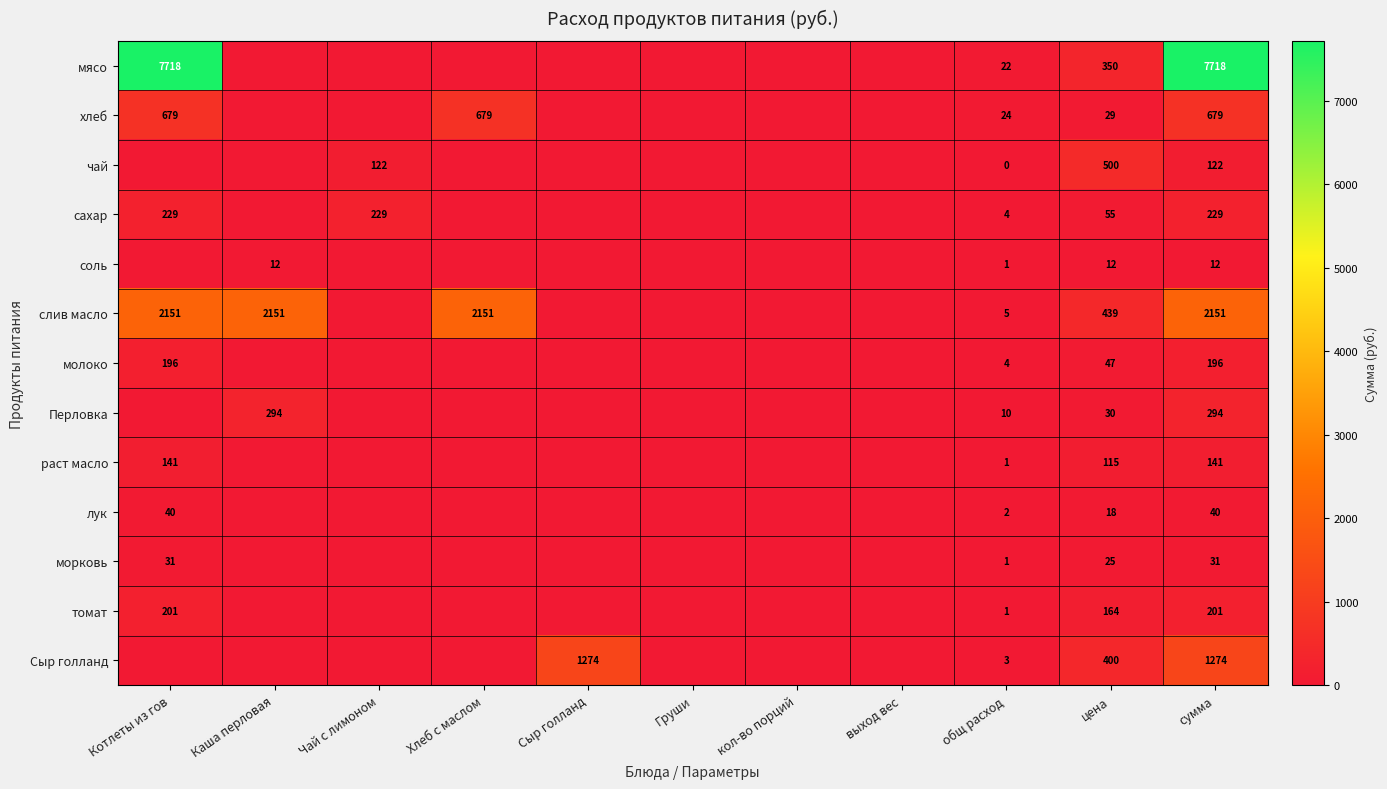

Is it true that томат equals 90.4 at цена?

False